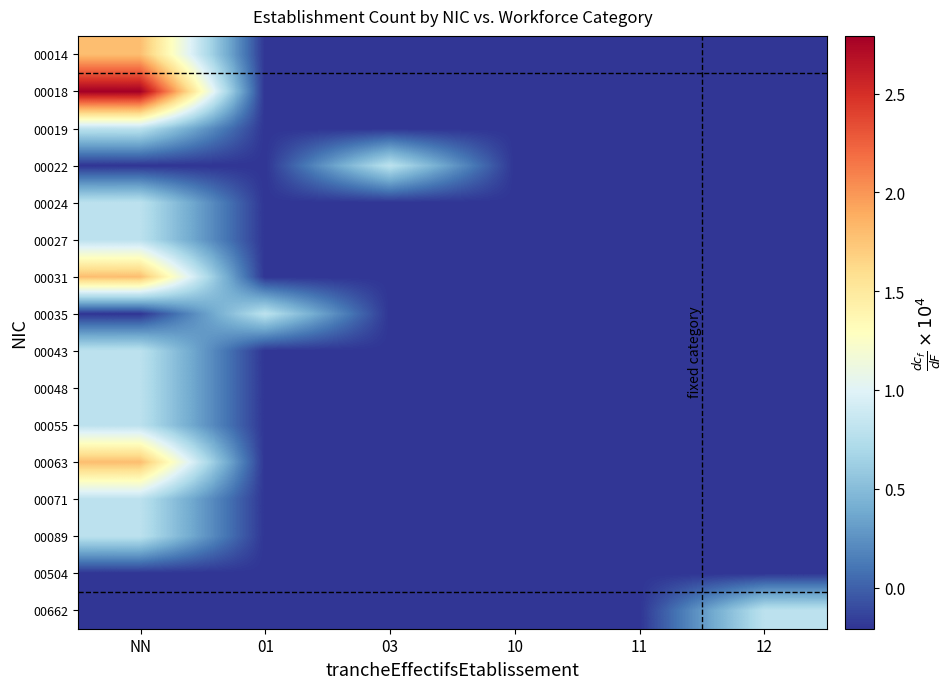

Reading right to left, transcribe all the data shown in this chart.

00014: 12=-0.2	11=-0.2	10=-0.2	03=-0.2	01=-0.2	NN=1.8
00018: 12=-0.2	11=-0.2	10=-0.2	03=-0.2	01=-0.2	NN=2.8
00019: 12=-0.2	11=-0.2	10=-0.2	03=-0.2	01=-0.2	NN=0.8
00022: 12=-0.2	11=-0.2	10=-0.2	03=0.8	01=-0.2	NN=-0.2
00024: 12=-0.2	11=-0.2	10=-0.2	03=-0.2	01=-0.2	NN=0.8
00027: 12=-0.2	11=-0.2	10=-0.2	03=-0.2	01=-0.2	NN=0.8
00031: 12=-0.2	11=-0.2	10=-0.2	03=-0.2	01=-0.2	NN=1.8
00035: 12=-0.2	11=-0.2	10=-0.2	03=-0.2	01=0.8	NN=-0.2
00043: 12=-0.2	11=-0.2	10=-0.2	03=-0.2	01=-0.2	NN=0.8
00048: 12=-0.2	11=-0.2	10=-0.2	03=-0.2	01=-0.2	NN=0.8
00055: 12=-0.2	11=-0.2	10=-0.2	03=-0.2	01=-0.2	NN=0.8
00063: 12=-0.2	11=-0.2	10=-0.2	03=-0.2	01=-0.2	NN=1.8
00071: 12=-0.2	11=-0.2	10=-0.2	03=-0.2	01=-0.2	NN=0.8
00089: 12=-0.2	11=-0.2	10=-0.2	03=-0.2	01=-0.2	NN=0.8
00504: 12=-0.2	11=-0.2	10=-0.2	03=-0.2	01=-0.2	NN=-0.2
00662: 12=0.8	11=-0.2	10=-0.2	03=-0.2	01=-0.2	NN=-0.2